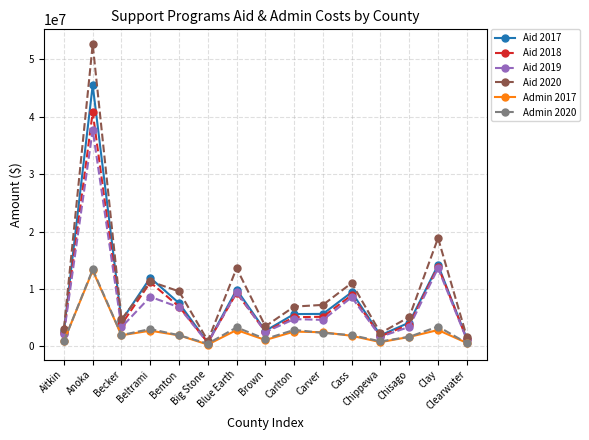

What is the maximum value for Admin 2020?

13397087.8